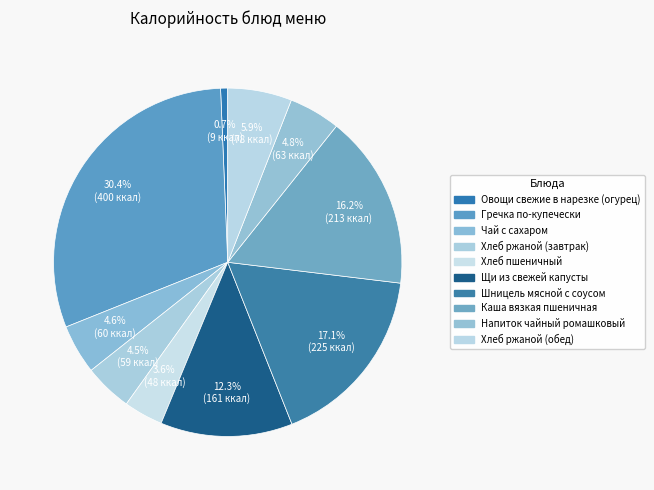

How many segments does this pie chart have?

10